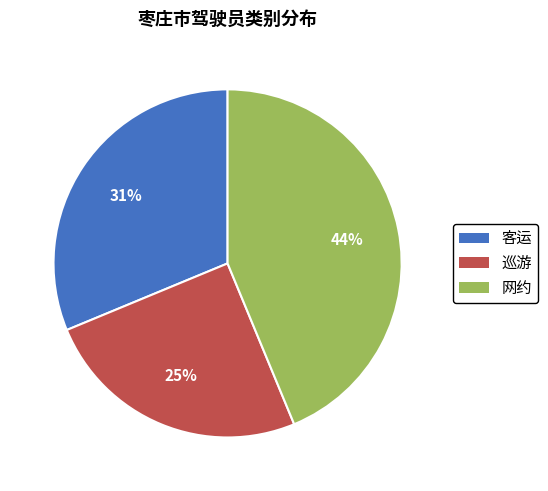

How many slices are in this pie chart?

3